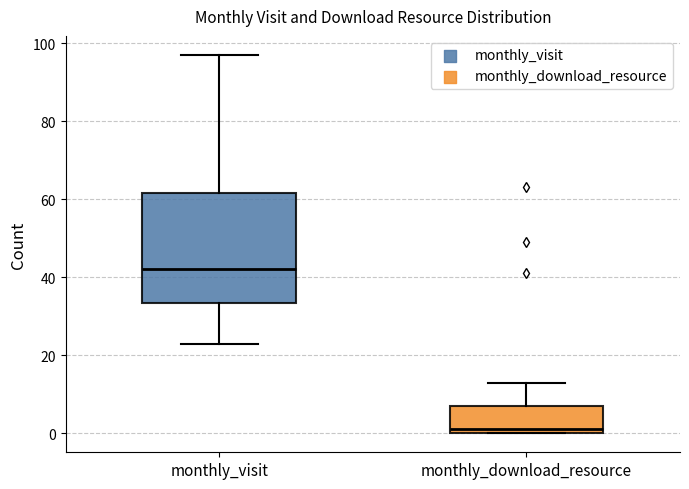

Where does the lower whisker of the box for monthly_visit end on the y-axis? The values are not printed on the chart, so give them approximately, as read against the axis.

24